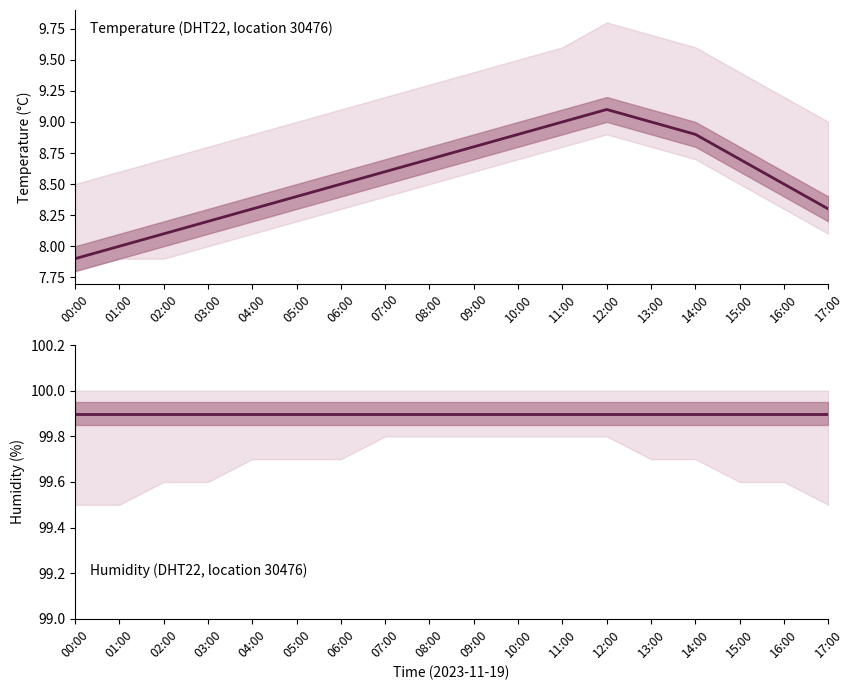

Which series has the widest spread of values?

temperature